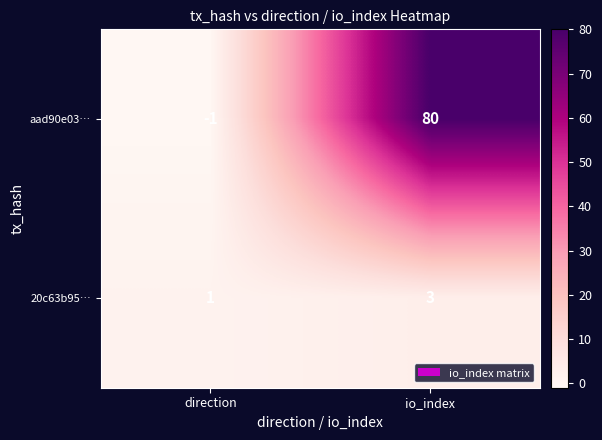

What is the sum of all aad90e03… values?

79